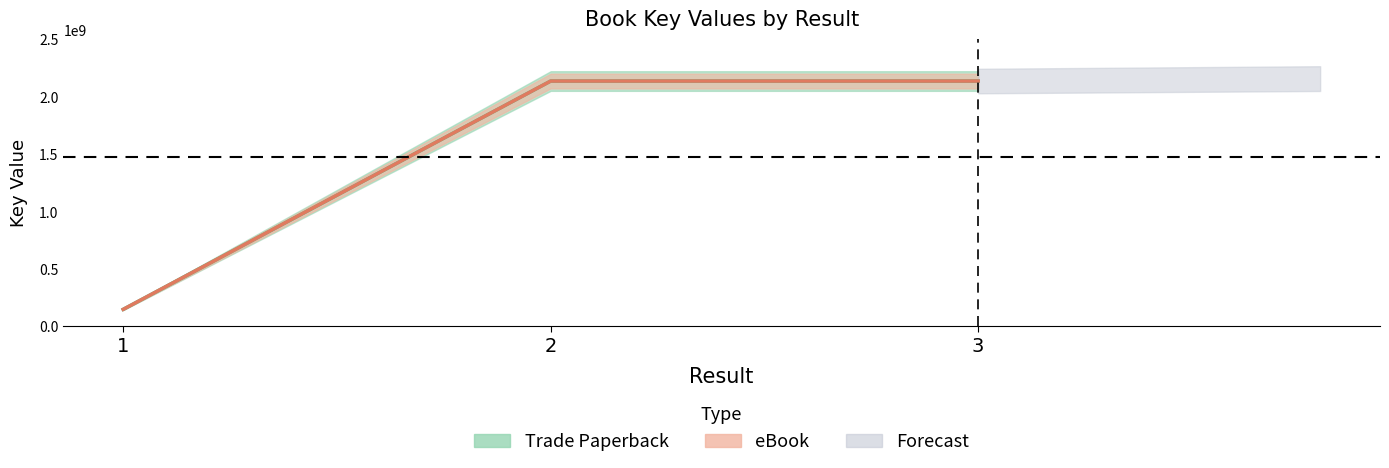

What is the sum of the eBook values at 3 and 1?

2285937568